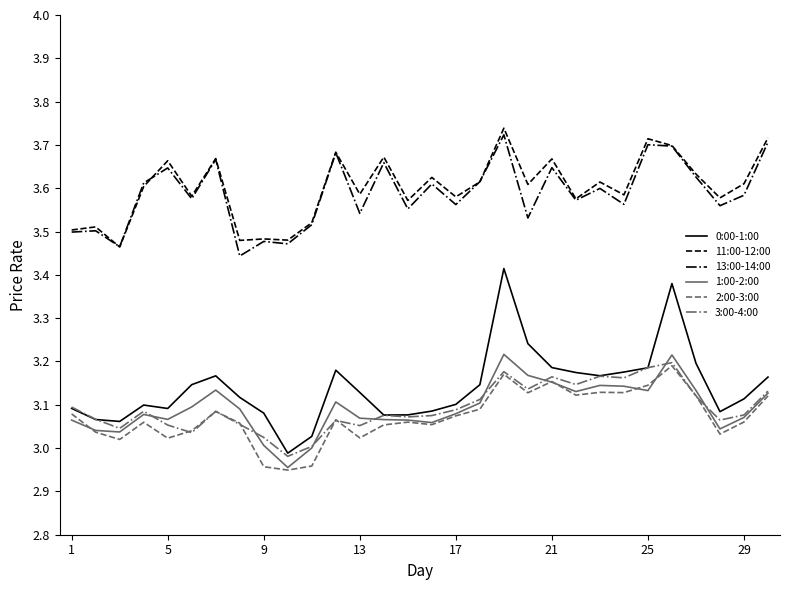

True or false: 13:00-14:00 and 3:00-4:00 intersect in this chart.

False